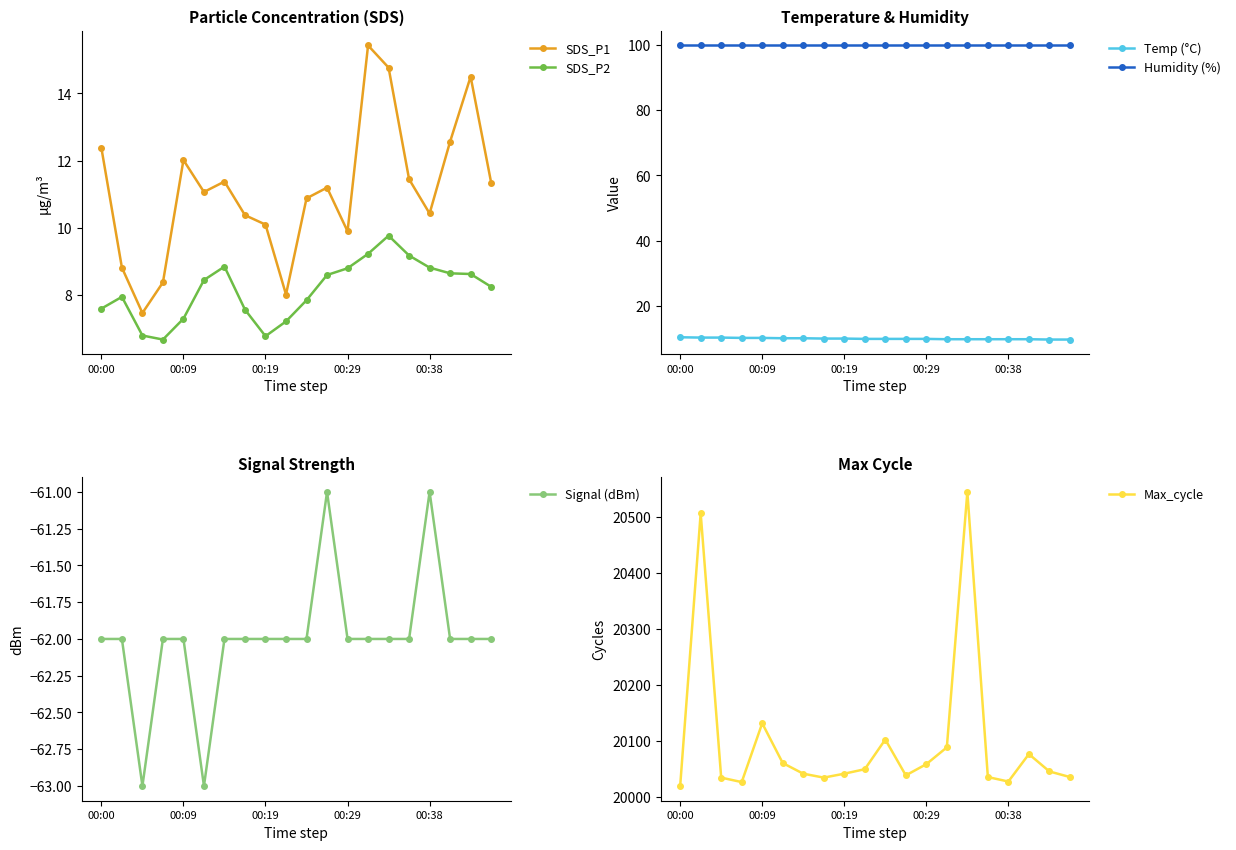

True or false: SDS_P1 has more than 1 interior local peaks.

True